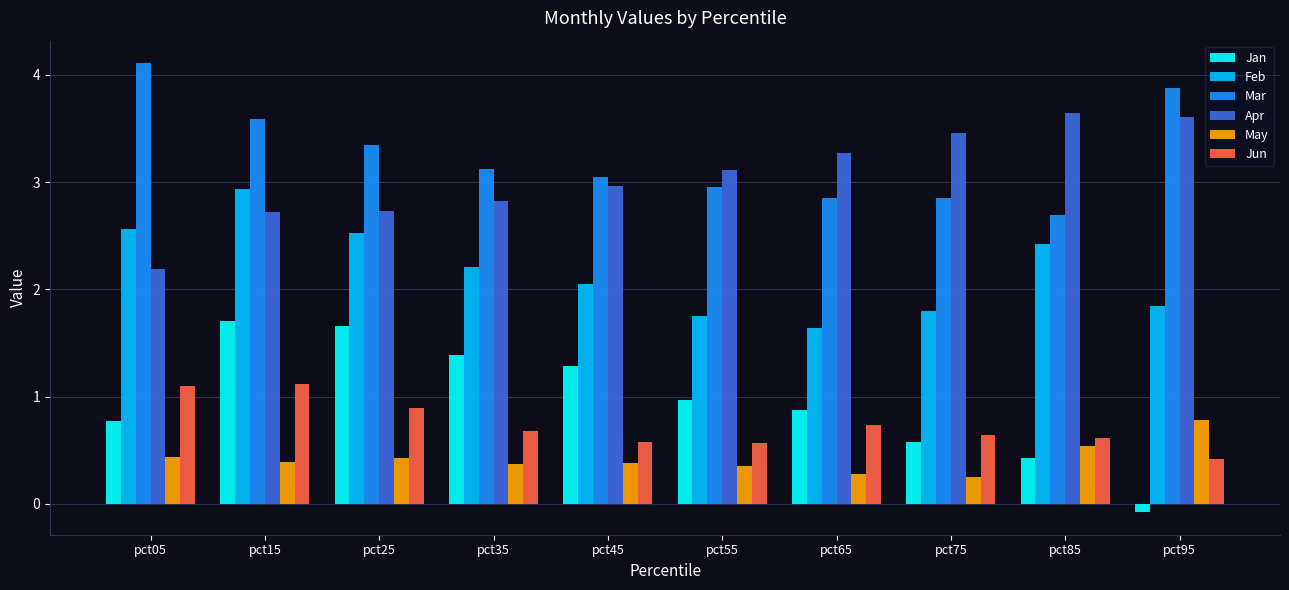

Does the chart contain stacked bars?

No